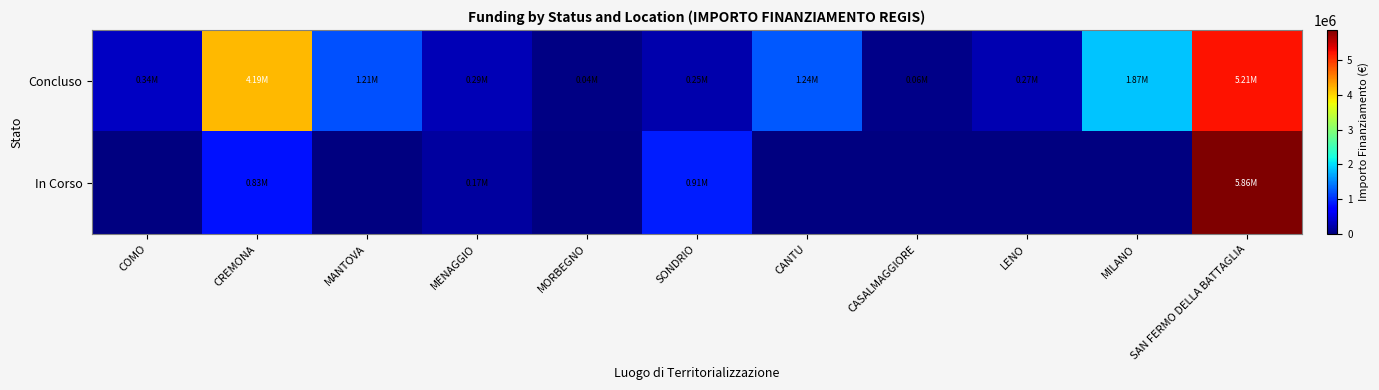

What is the sum of the Concluso values at CANTU and CASALMAGGIORE?

1300014.0